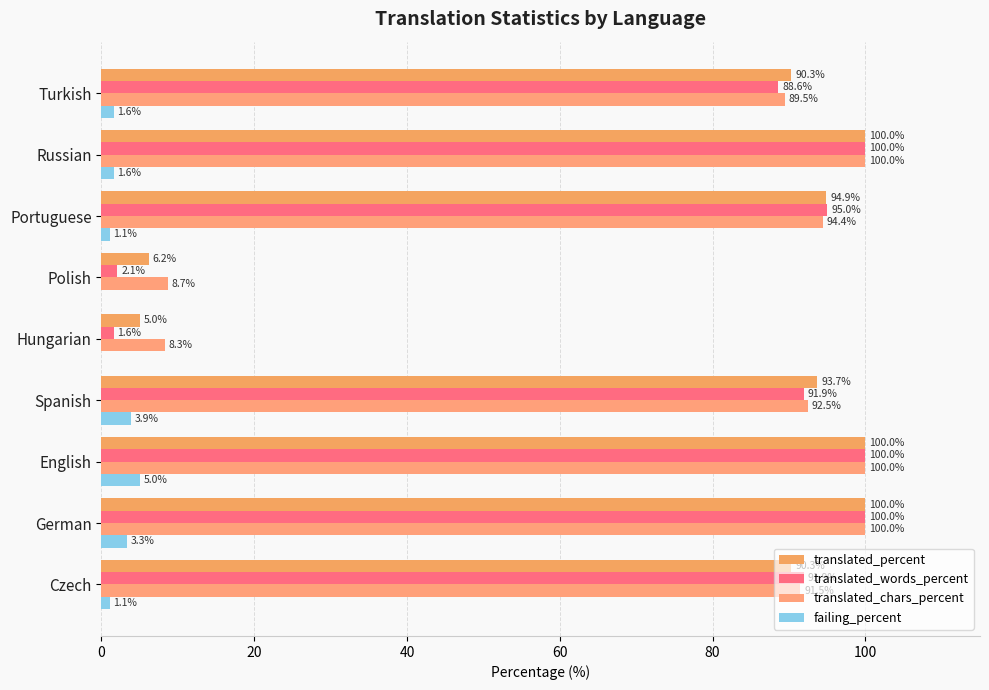

How many series are shown in this chart?

4